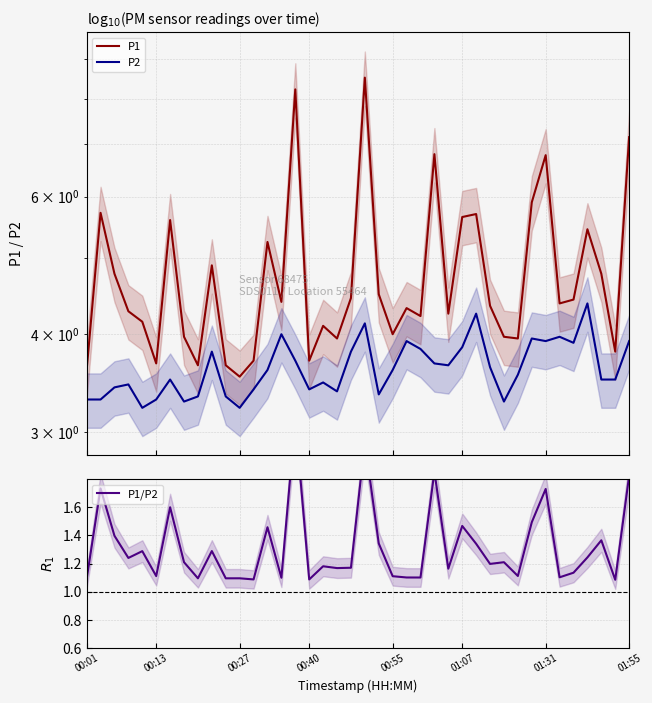

Does the chart have visible grid lines?

Yes